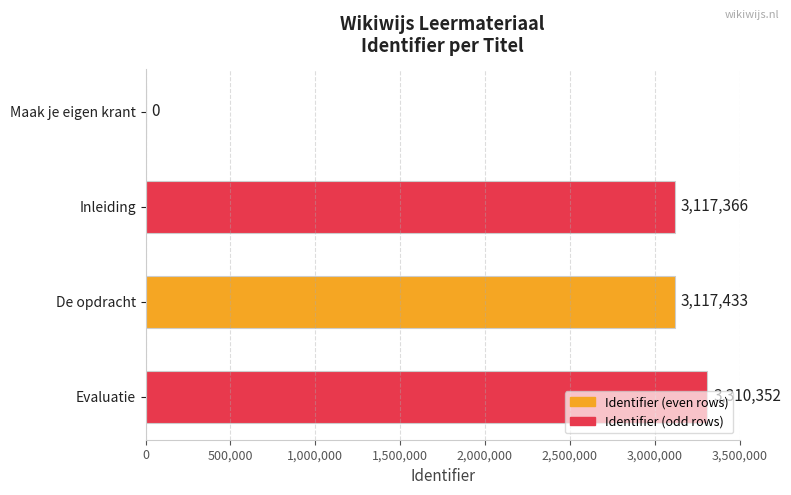

At which category does the chart reach its peak across all series?

Evaluatie